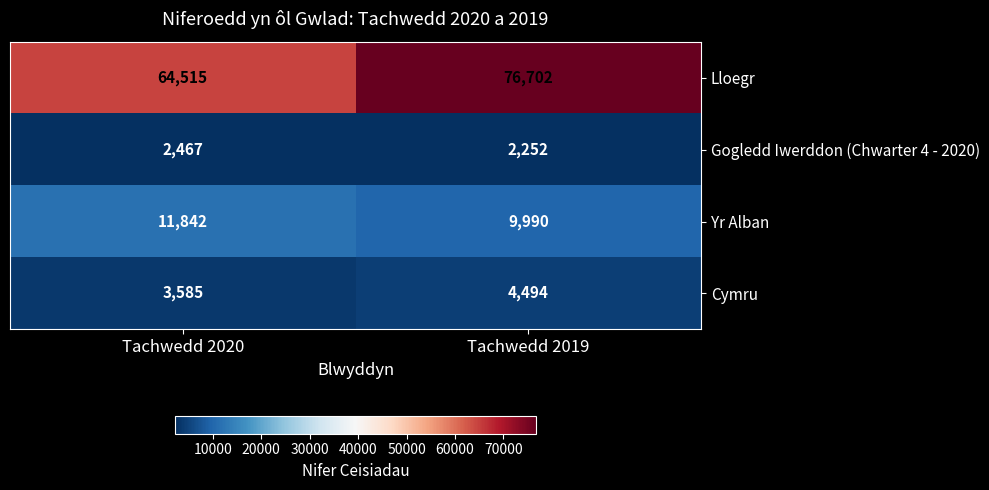

Is it true that Gogledd Iwerddon (Chwarter 4 - 2020) equals 2467 at Tachwedd 2020?

True